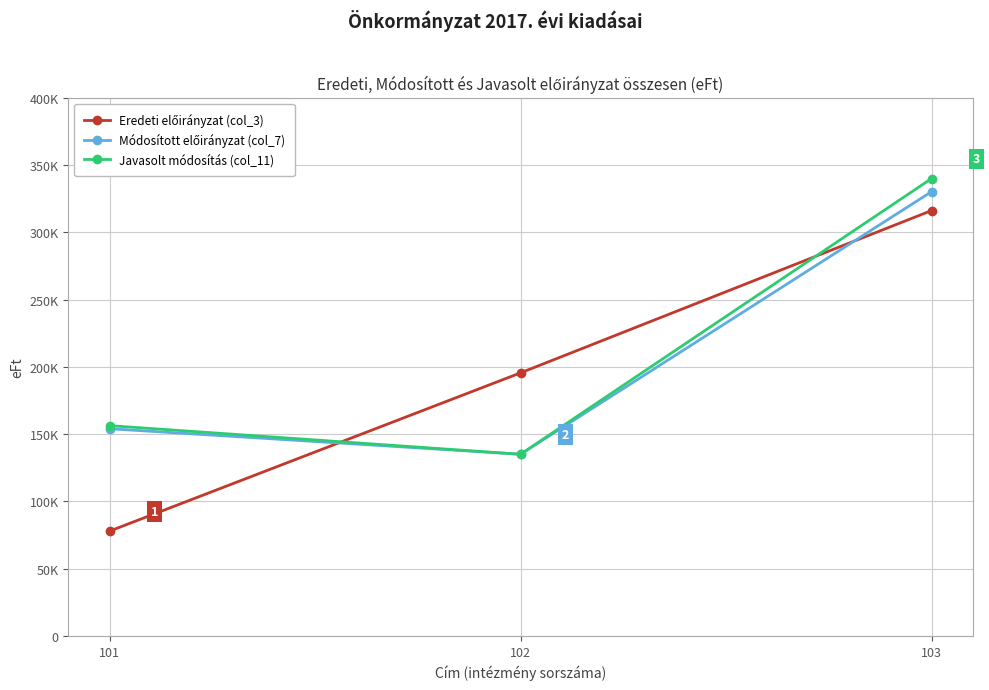

Between 102 and 103, which is larger?

103